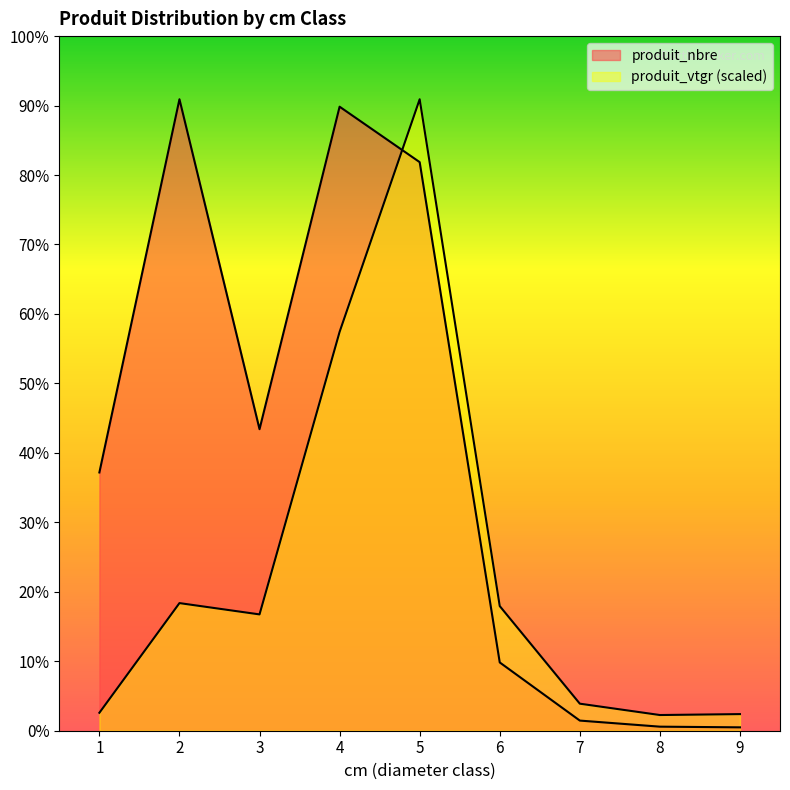

At which label does produit_vtgr first exceed 172?

2